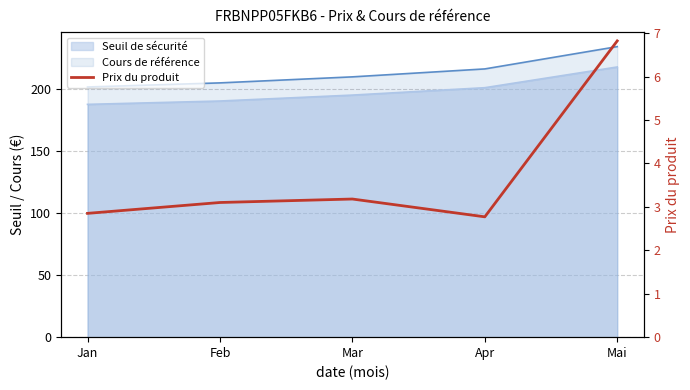

The value at Jan is 4.1. True or false?

False